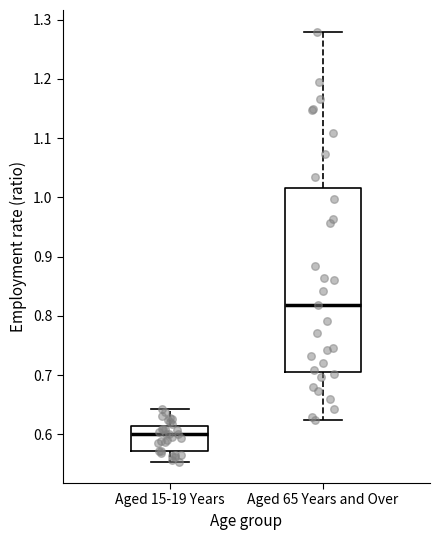

Where does the upper whisker of the box for Aged 15-19 Years end on the y-axis? The values are not printed on the chart, so give them approximately, as read against the axis.

0.64